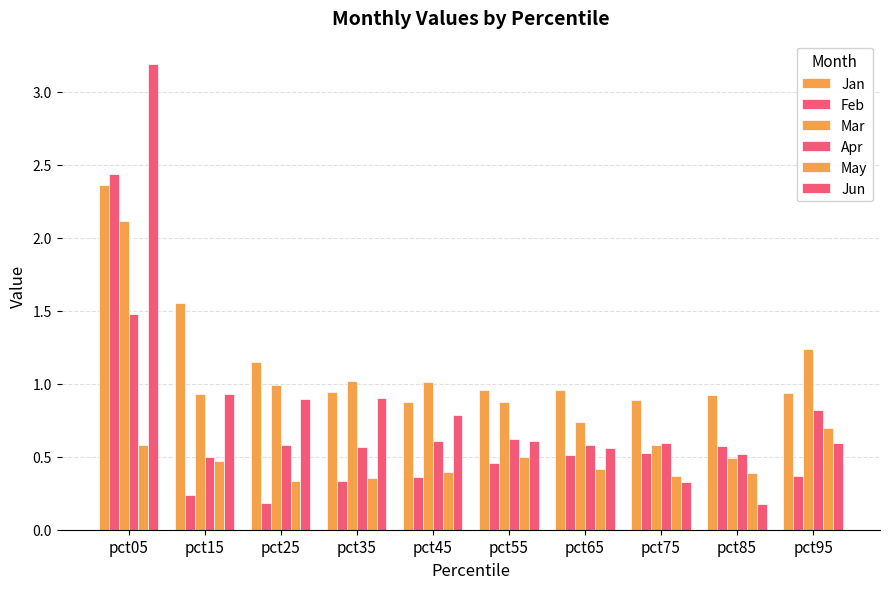

How many categories are shown in the chart?

10